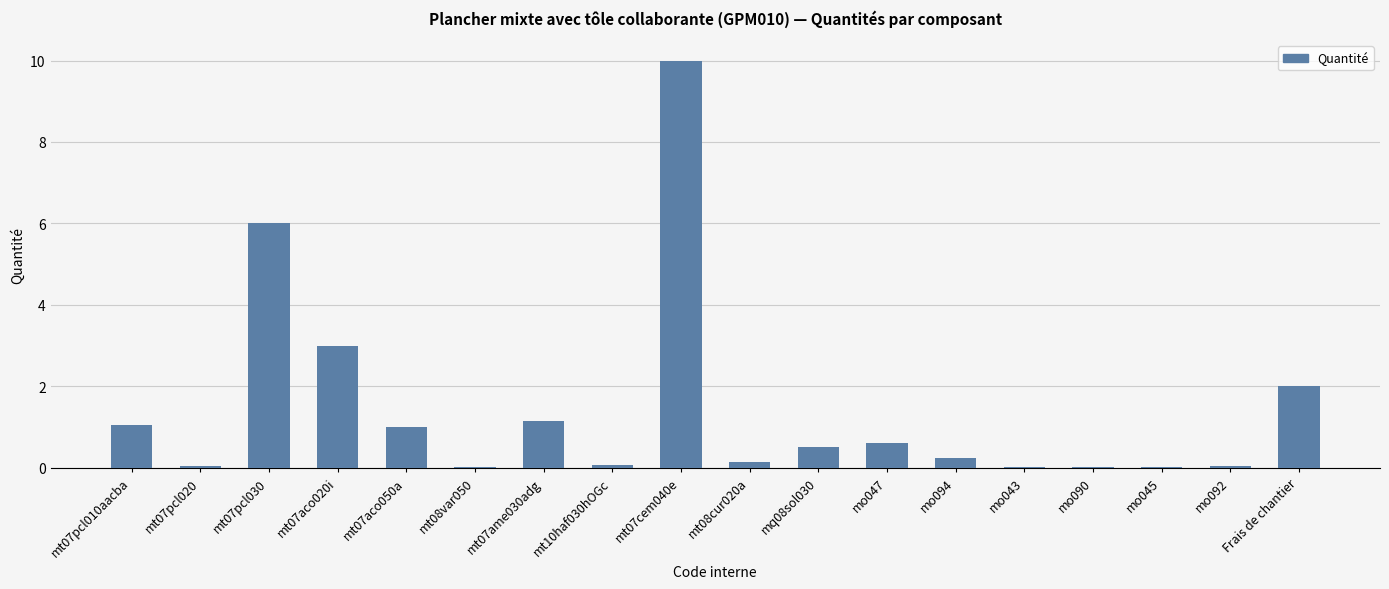

What is the change in value from mt07cem040e to Frais de chantier?

-8.0